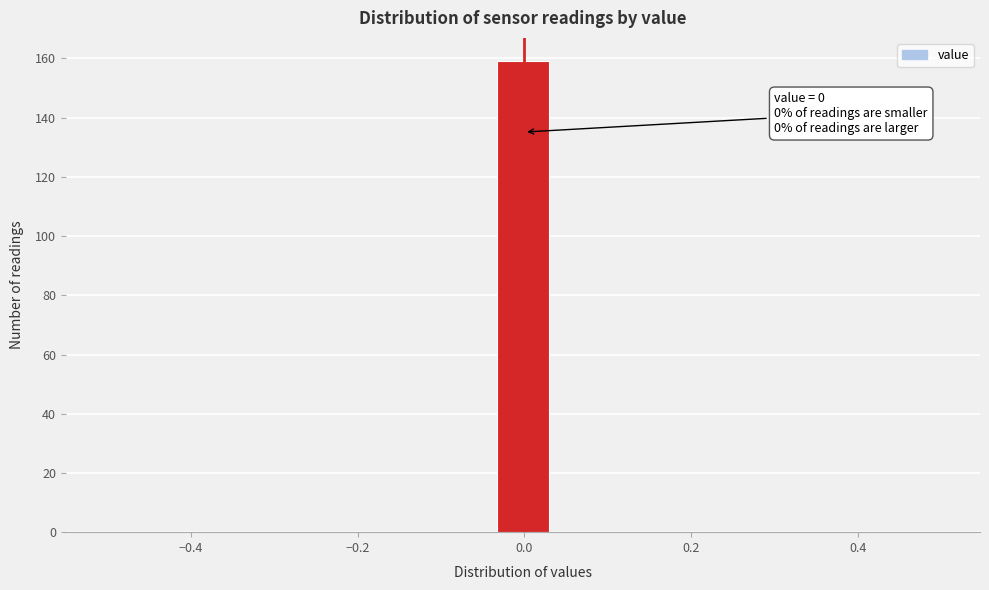

Around what value on the x-axis is the tallest bar? Give the approximate position of its centre, as read against the axis.

0.00